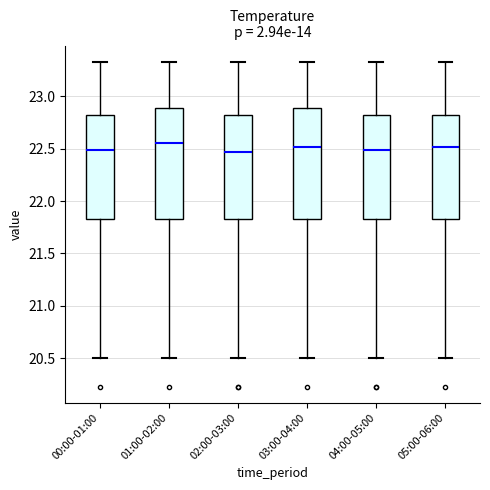

Reading left to right, read every box against the y-axis: the position of its median line, the range the box covers, and the ends of its whiskers. The values are not printed on the chart, so give them approximately, as read against the axis.

00:00-01:00: median 22.50, box 21.85 to 22.80, whiskers 20.50 to 23.35
01:00-02:00: median 22.55, box 21.85 to 22.90, whiskers 20.50 to 23.35
02:00-03:00: median 22.45, box 21.85 to 22.80, whiskers 20.50 to 23.35
03:00-04:00: median 22.50, box 21.85 to 22.90, whiskers 20.50 to 23.35
04:00-05:00: median 22.50, box 21.85 to 22.80, whiskers 20.50 to 23.35
05:00-06:00: median 22.50, box 21.85 to 22.80, whiskers 20.50 to 23.35